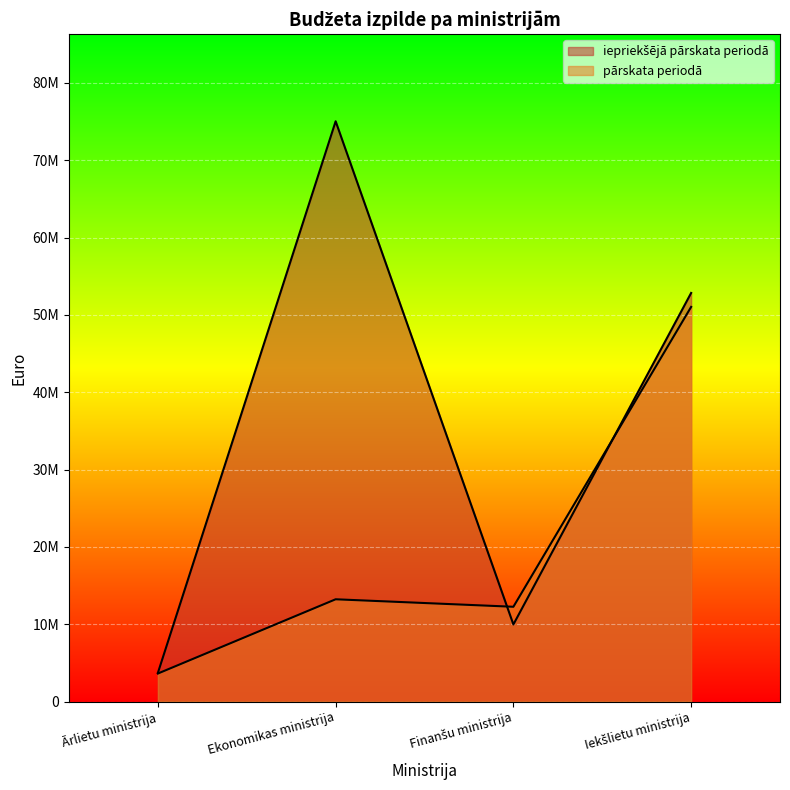

Reading left to right, extract all data points from this chart.

iepriekšējā pārskata periodā: Ārlietu ministrija=3708458	Ekonomikas ministrija=75034356	Finanšu ministrija=9962994	Iekšlietu ministrija=52833965
pārskata periodā: Ārlietu ministrija=3618906	Ekonomikas ministrija=13221125	Finanšu ministrija=12252623	Iekšlietu ministrija=51029554